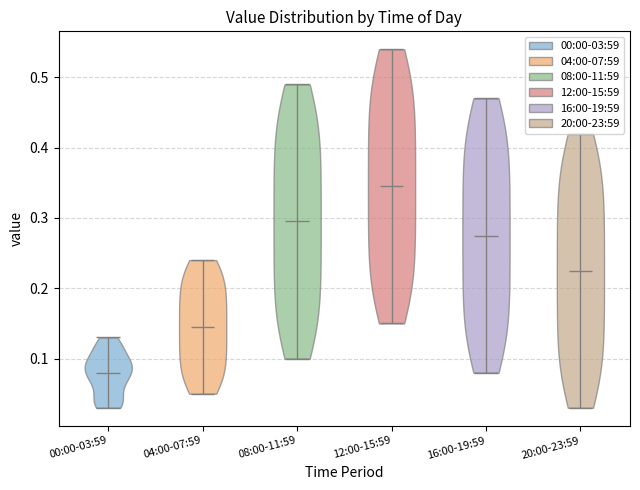

Which violin has the lowest median line?

00:00-03:59